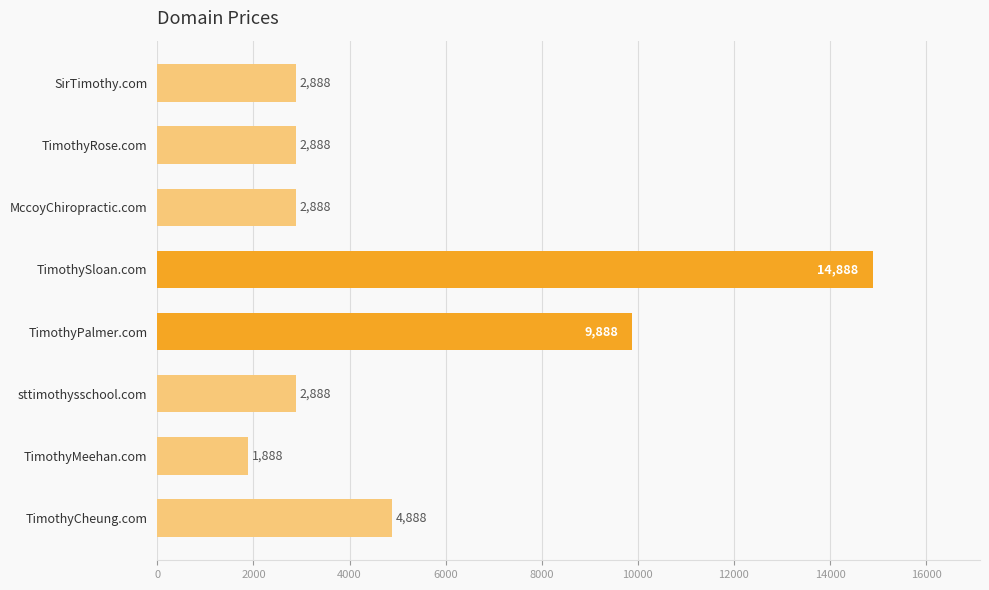

What is the difference between the maximum and minimum values?

13000